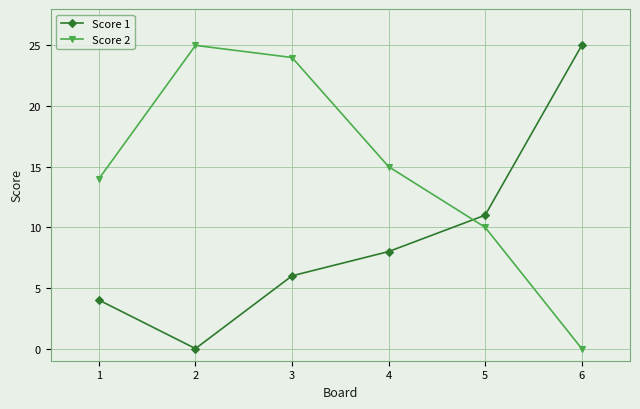

Between 5 and 6, which series saw the biggest shift?

Score 1